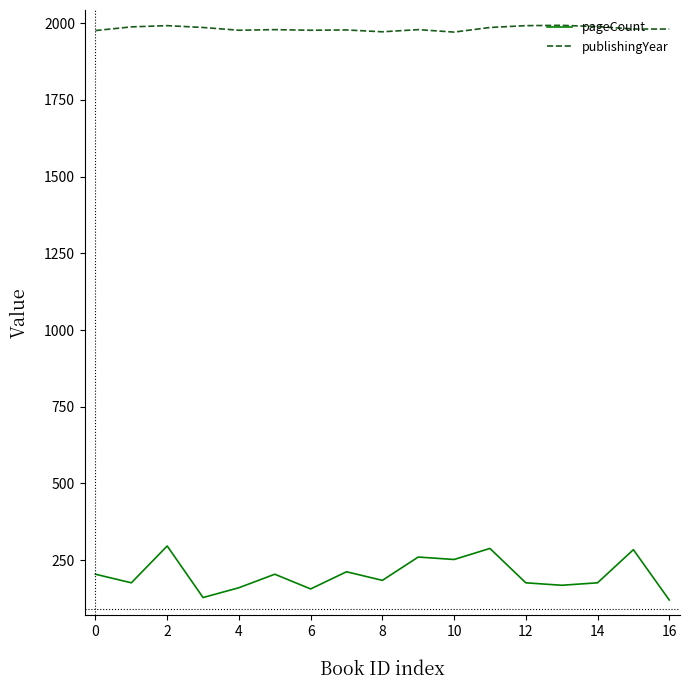

List the series in order of their peak value, highest first.

publishingYear, pageCount